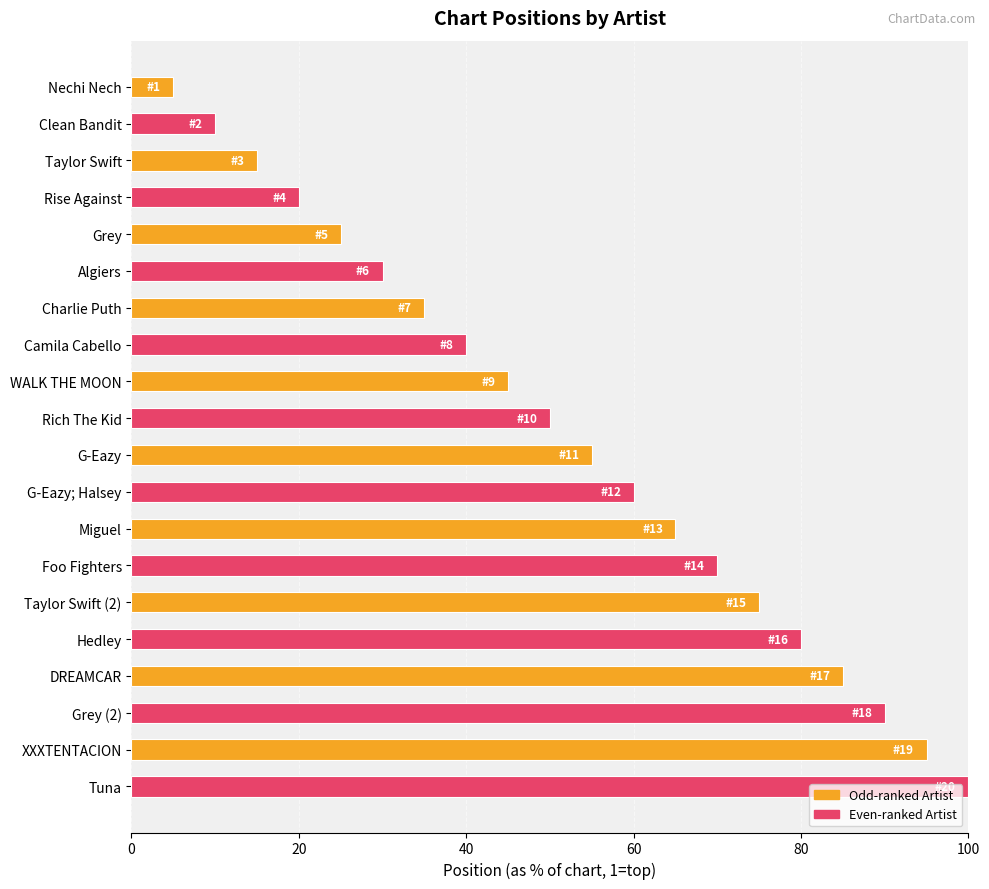

What is the change in value from Foo Fighters to DREAMCAR?

+15.0